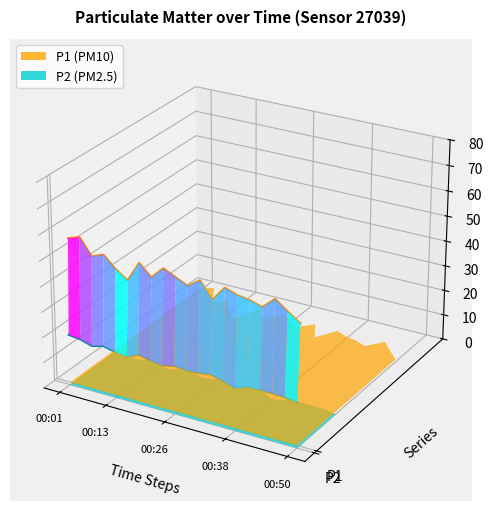

True or false: P2 (PM2.5) and P1 (PM10) intersect in this chart.

False